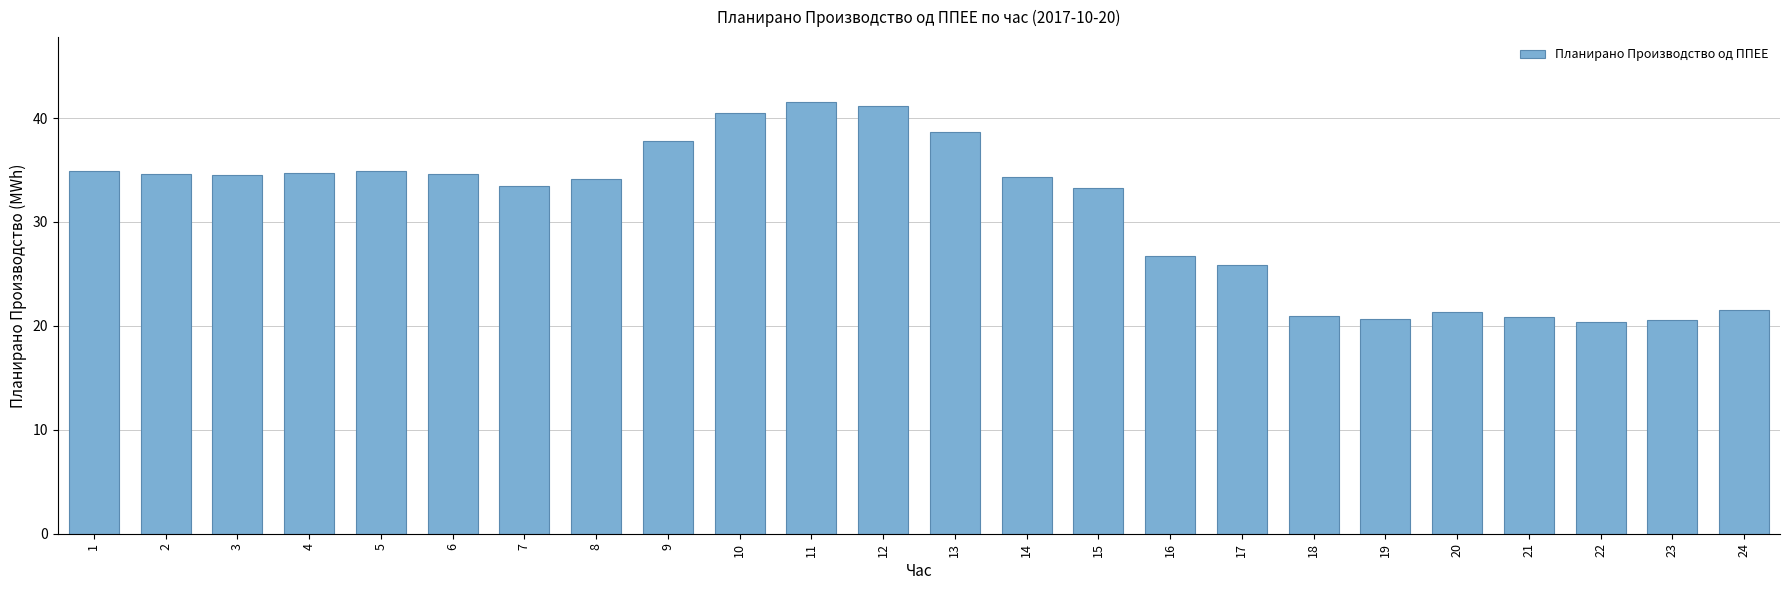

What is the smallest value displayed?

20.4